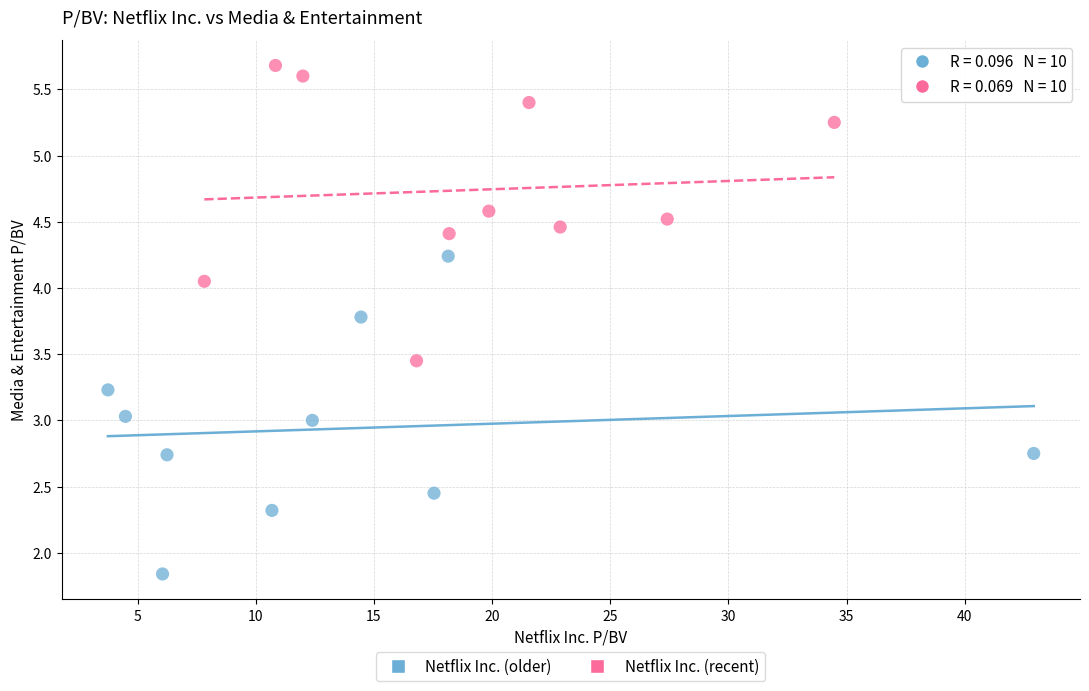

Which series contains the lowest Y value?

Netflix Inc. (older)